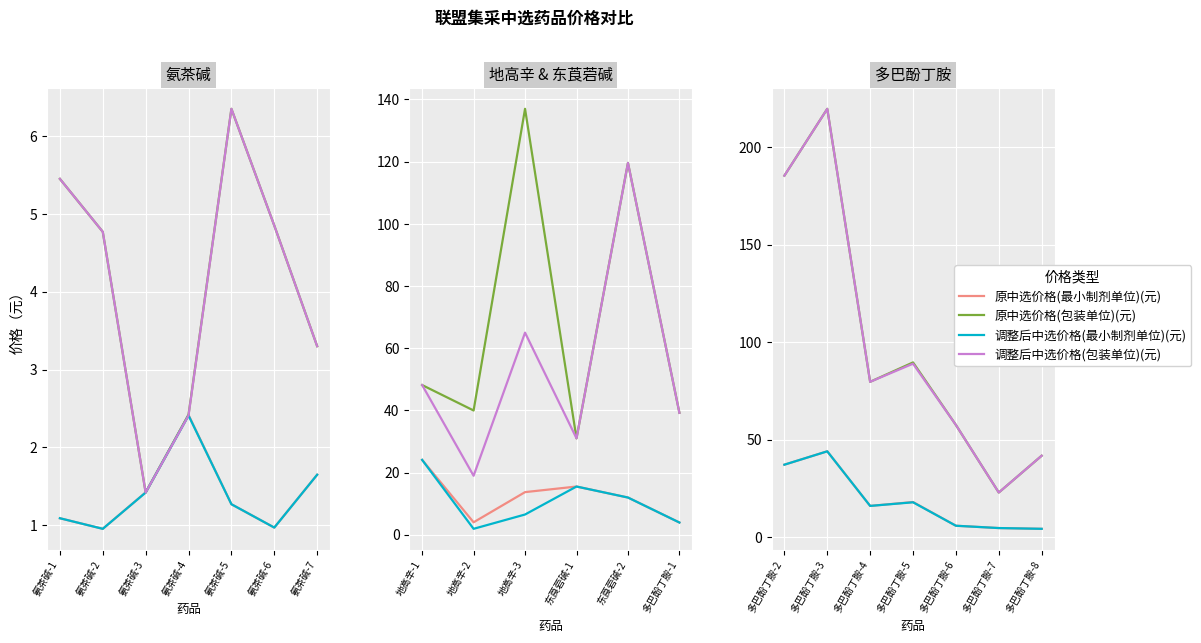

How many lines are shown in the chart?

4